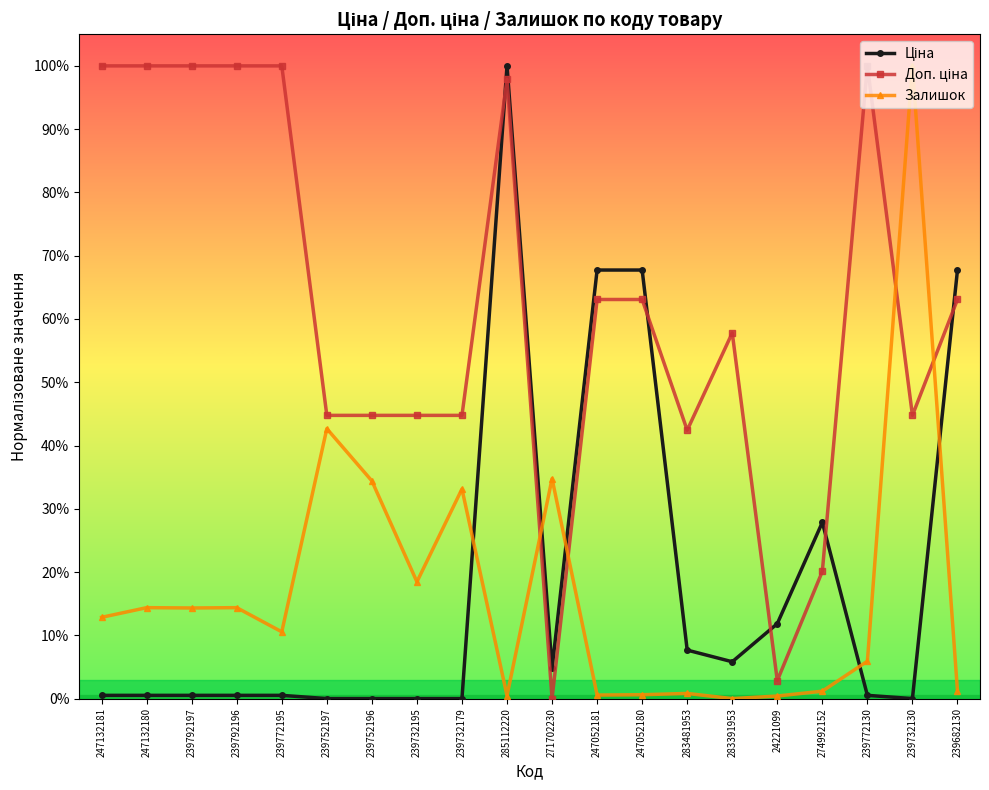

What is the difference between the maximum and second lowest values in the Залишок series?

1.0